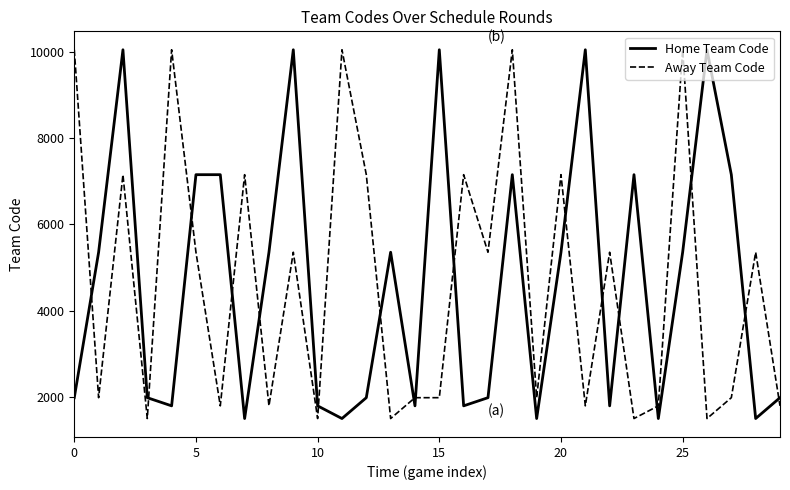

What is the difference between the maximum and minimum values in the Home Team Code series?

8544